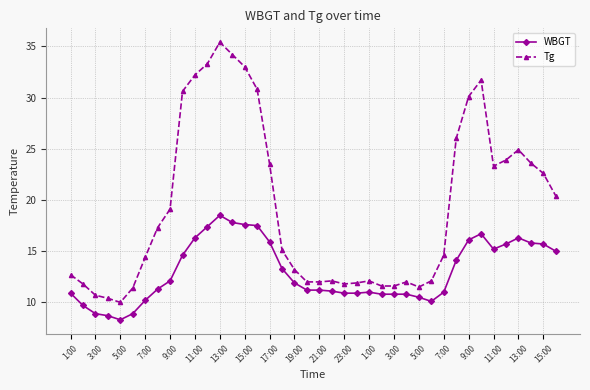

Which series has the largest total across all categories?

Tg